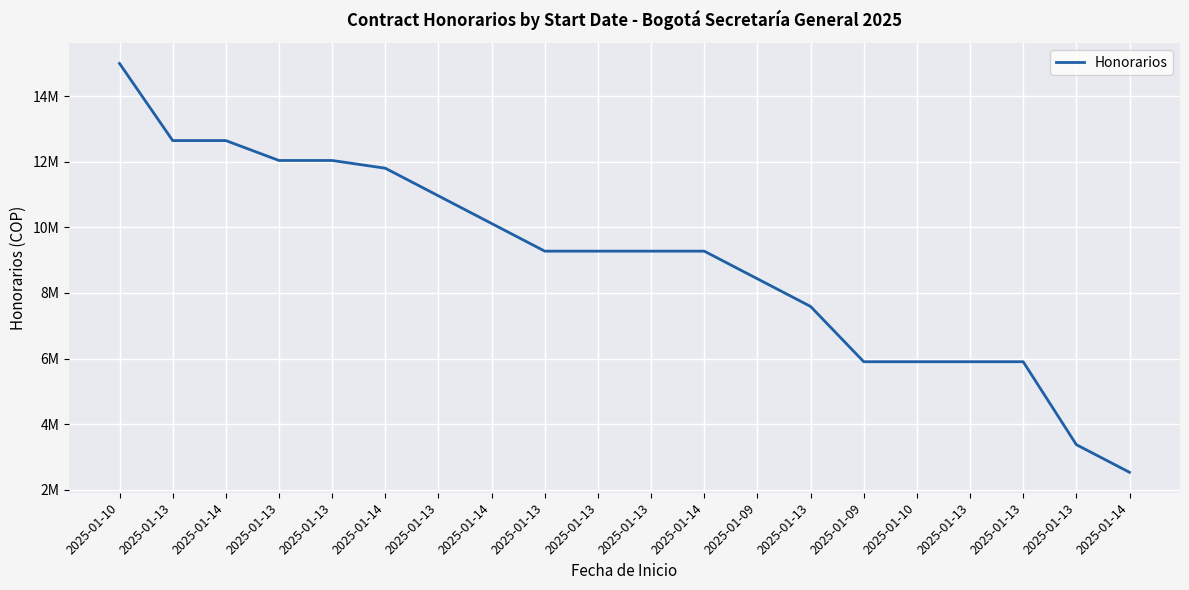

Is this an area chart (filled region under the line)?

No